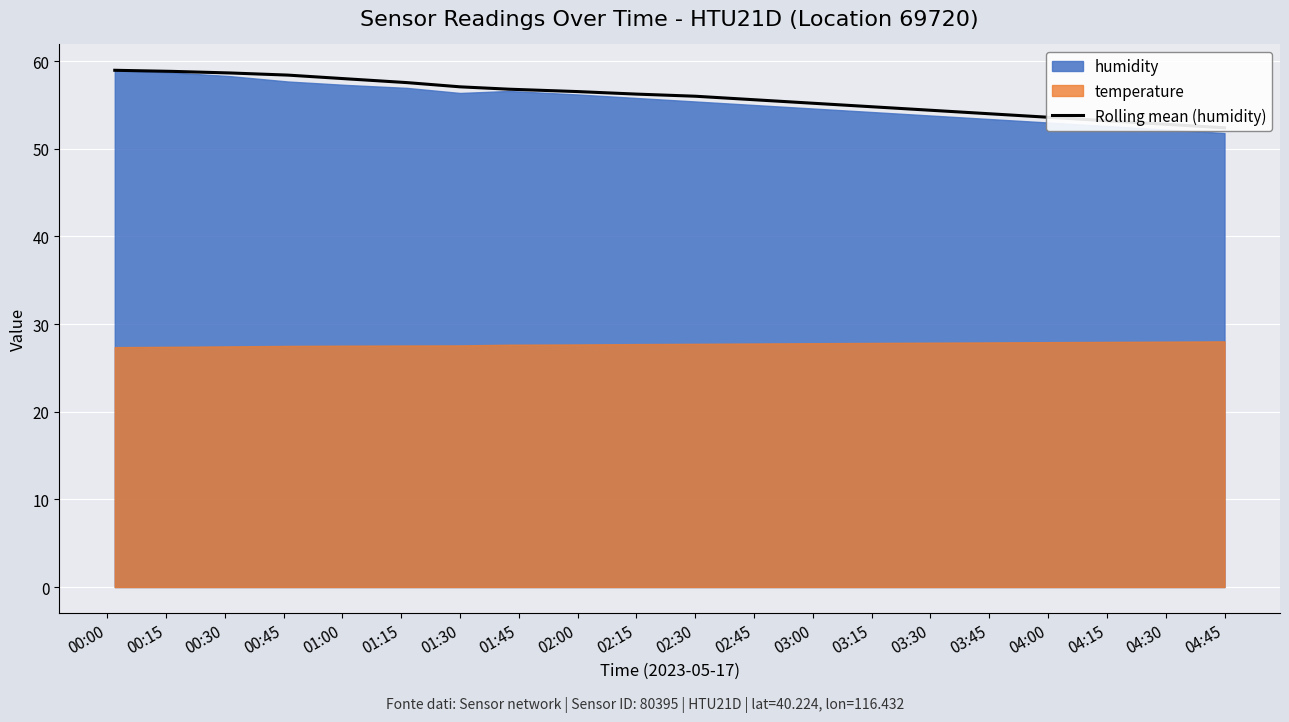

Approximately how many times larger is the value at 04:45 compared to 01:15?

0.9